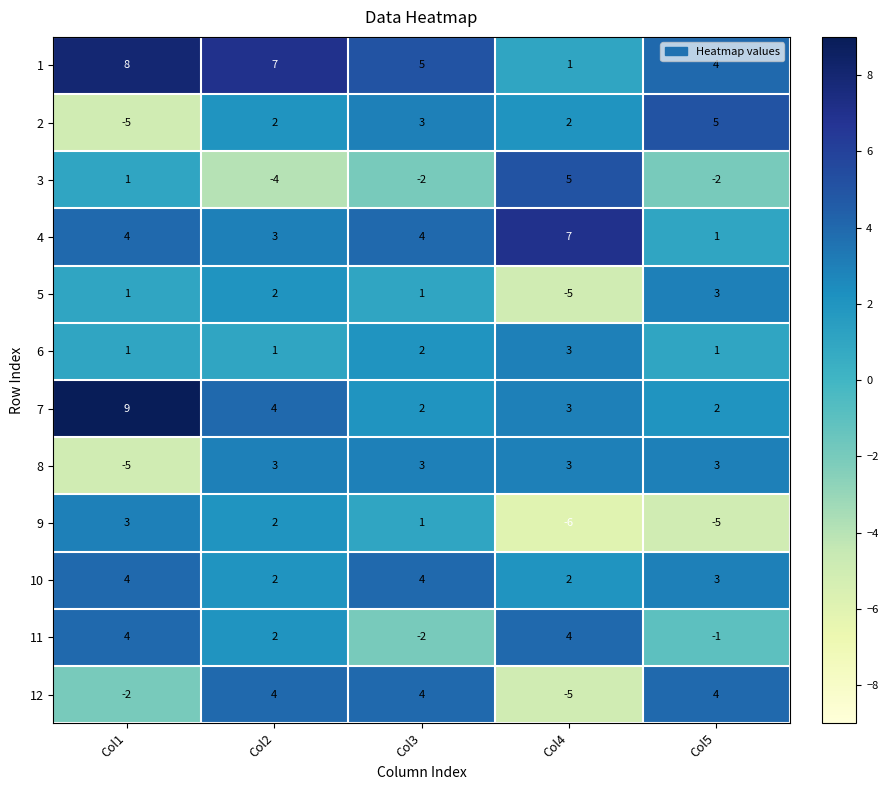

What is the maximum value for 5?

3